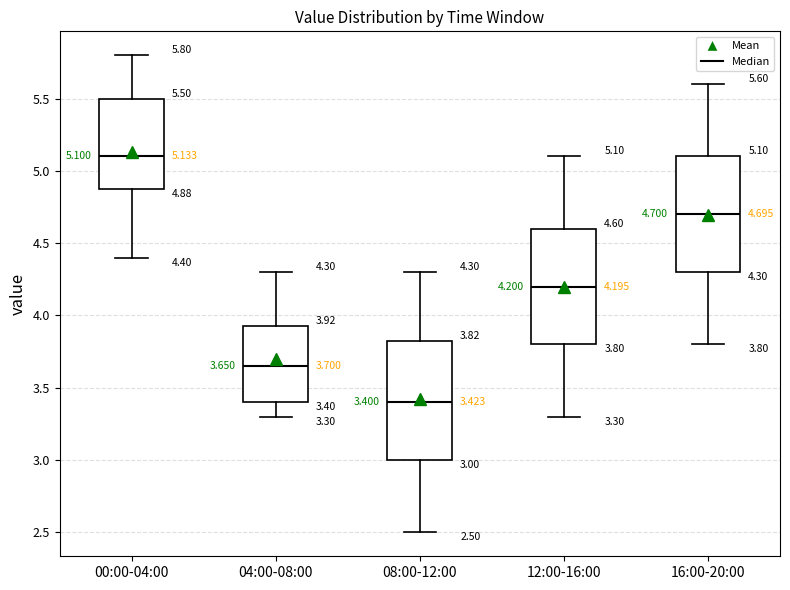

Which box's median line is the lowest?

08:00-12:00